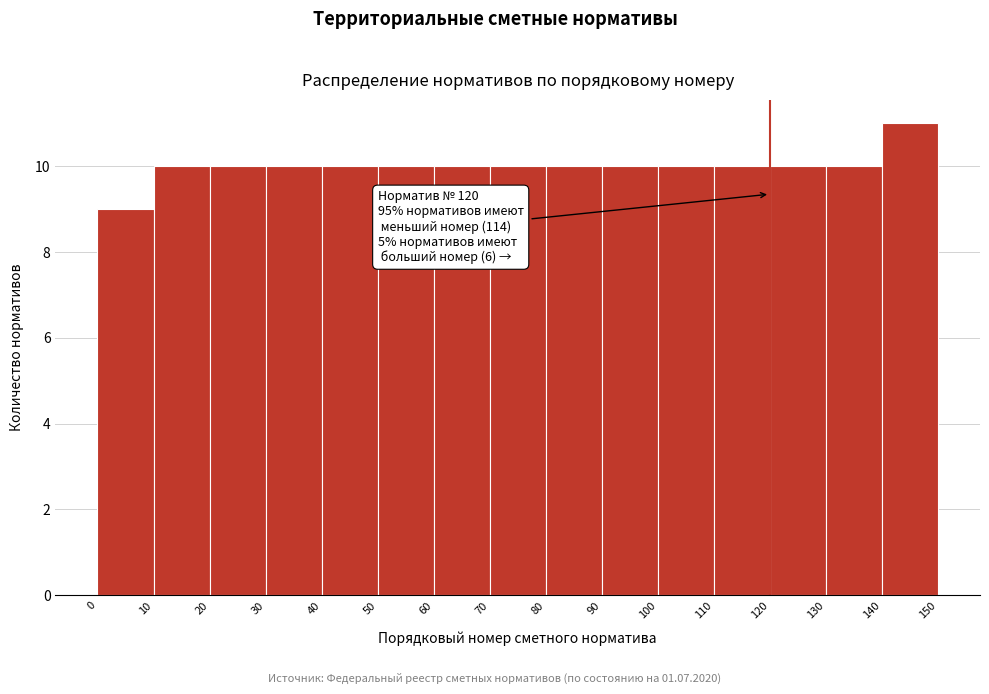

Over which range of the x-axis is the bar tallest?

140 to 150